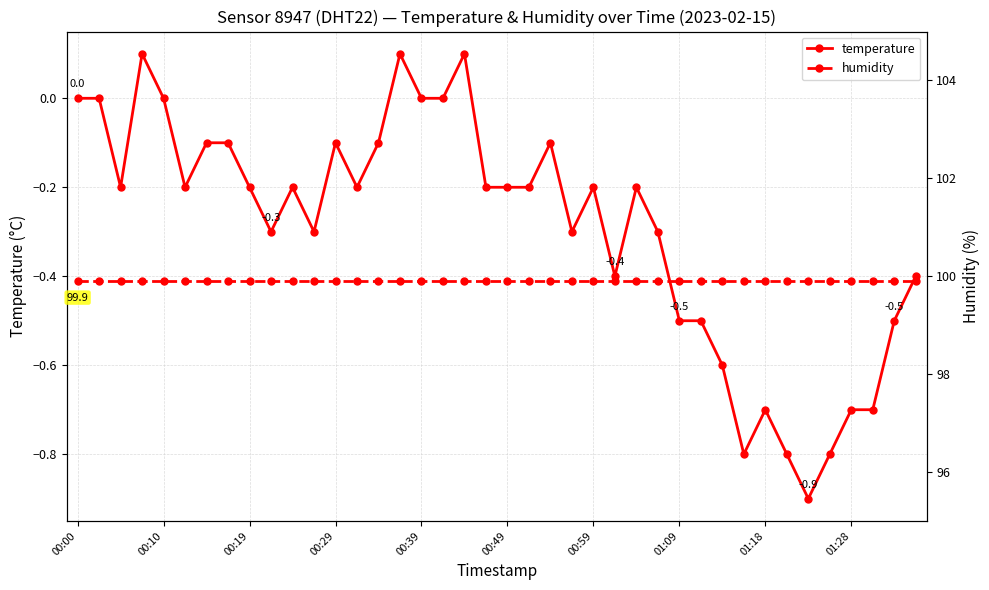

True or false: temperature has more than 2 points higher than both neighbors.

True